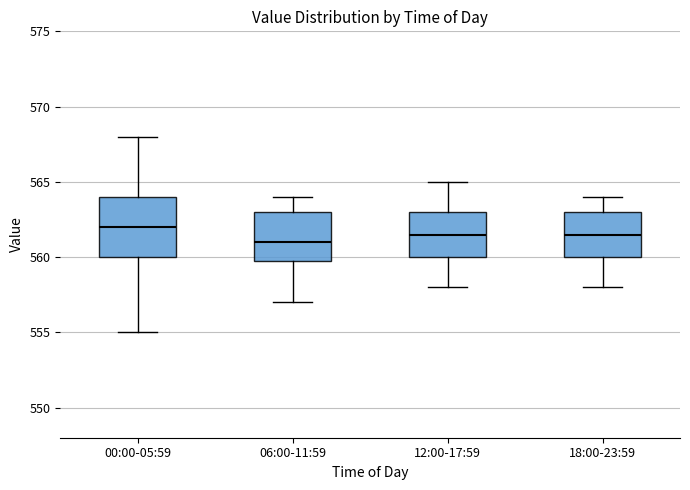

Reading left to right, read every box against the y-axis: the position of its median line, the range the box covers, and the ends of its whiskers. The values are not printed on the chart, so give them approximately, as read against the axis.

00:00-05:59: median 562.0, box 560.0 to 564.0, whiskers 555.0 to 568.0
06:00-11:59: median 561.0, box 560.0 to 563.0, whiskers 557.0 to 564.0
12:00-17:59: median 561.5, box 560.0 to 563.0, whiskers 558.0 to 565.0
18:00-23:59: median 561.5, box 560.0 to 563.0, whiskers 558.0 to 564.0